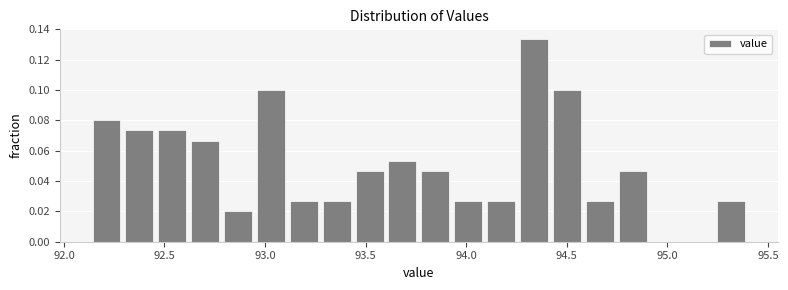

Read against the x-axis, roughly where is the centre of the tallest bar?

94.35